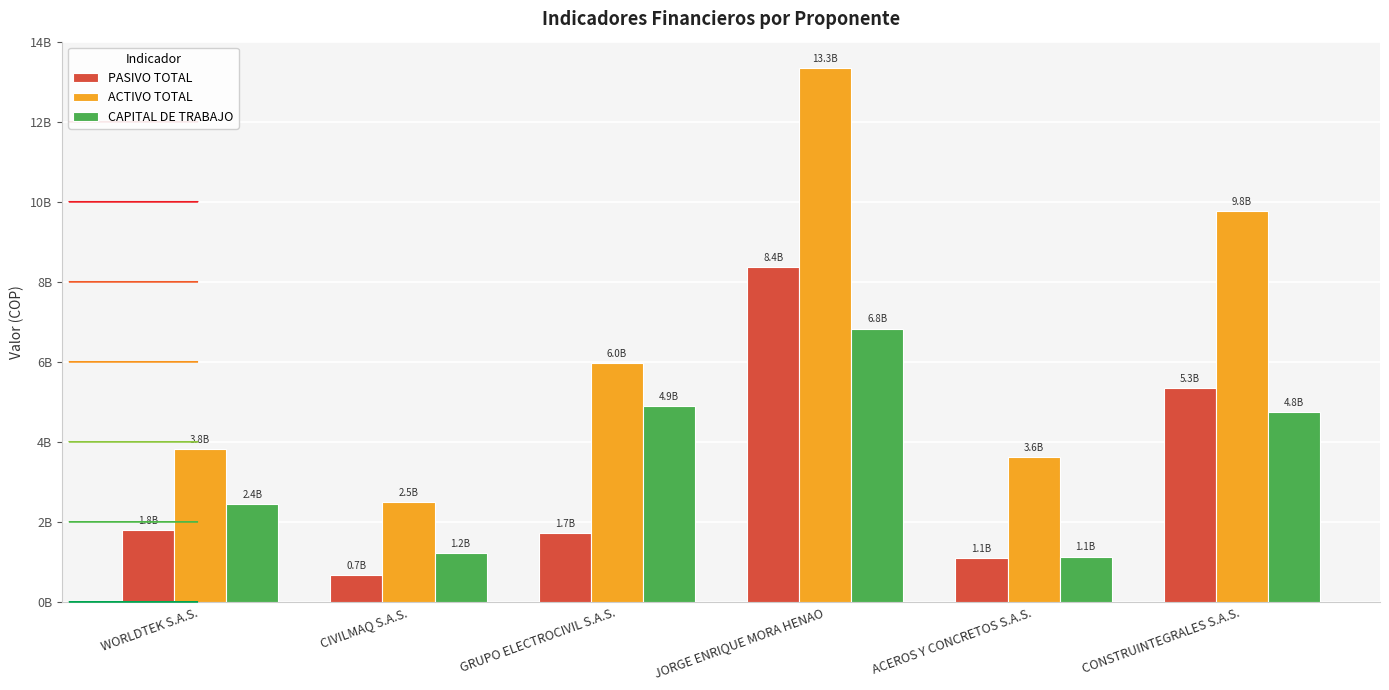

Reading left to right, list all the values displayed in this chart.

PASIVO TOTAL: 1786375556	673973523	1716497000	8376611841	1097312210	5347557726
ACTIVO TOTAL: 3813400651	2483265313	5967557000	13339287924	3620091488	9765368003
CAPITAL DE TRABAJO: 2433362952	1221007049	4898500000	6831587147	1128663137	4751113132